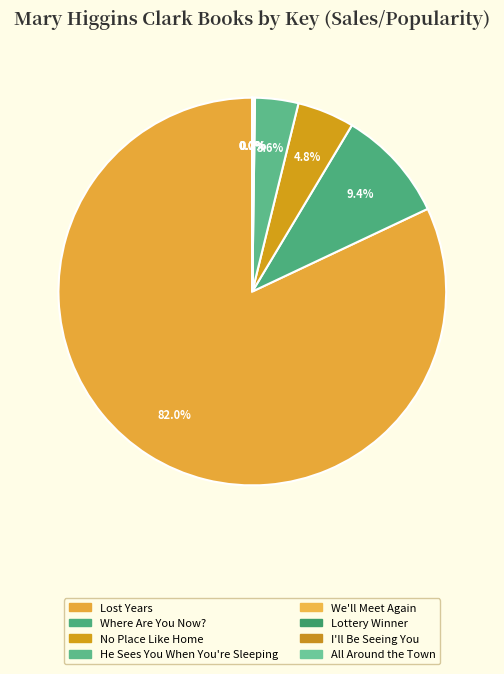

Which slice is the largest?

Lost Years